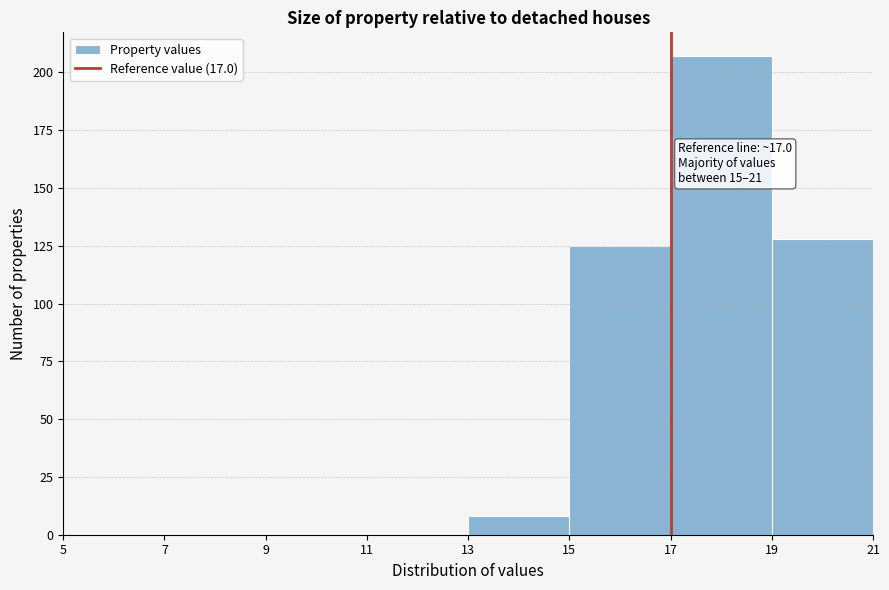

Which range on the x-axis has the tallest bar?

17 to 19